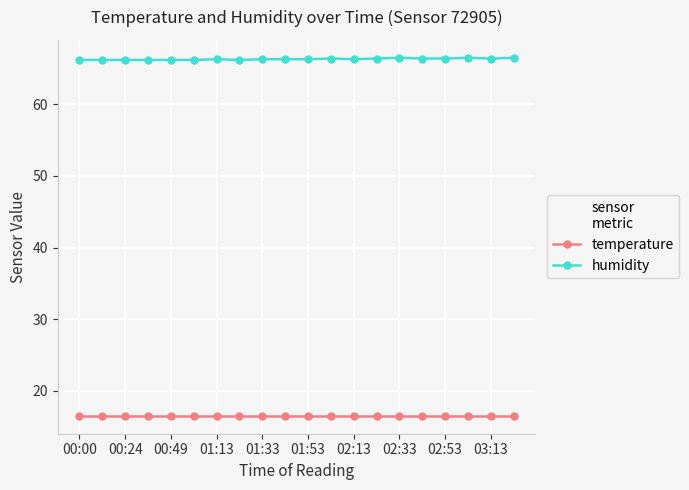

What is the difference between the second highest and second lowest values in the humidity series?

0.3